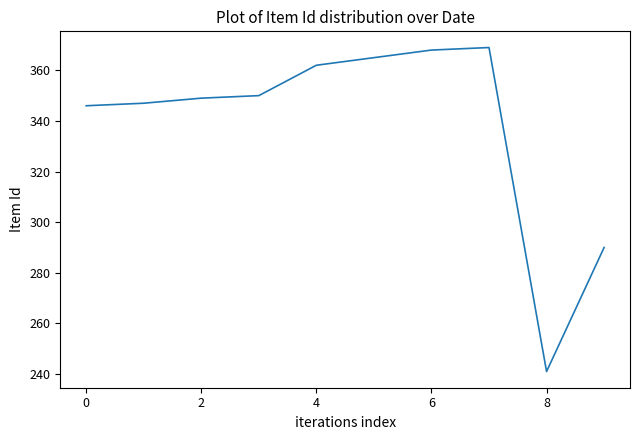

What is the difference between the maximum and minimum values?

128